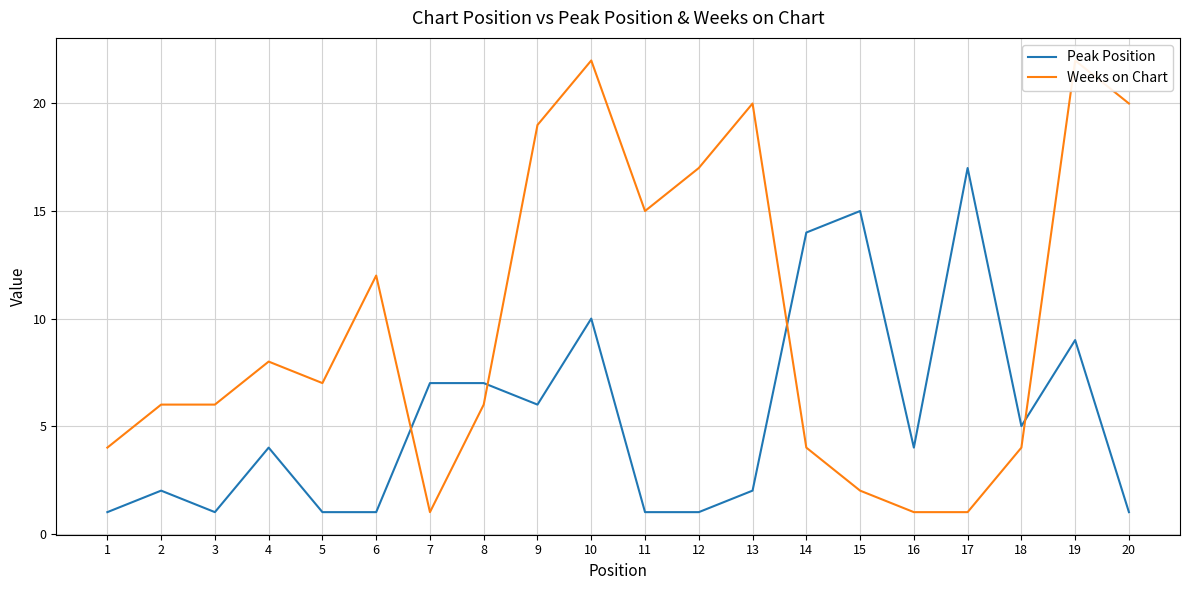

What is the minimum value shown in the chart?

1